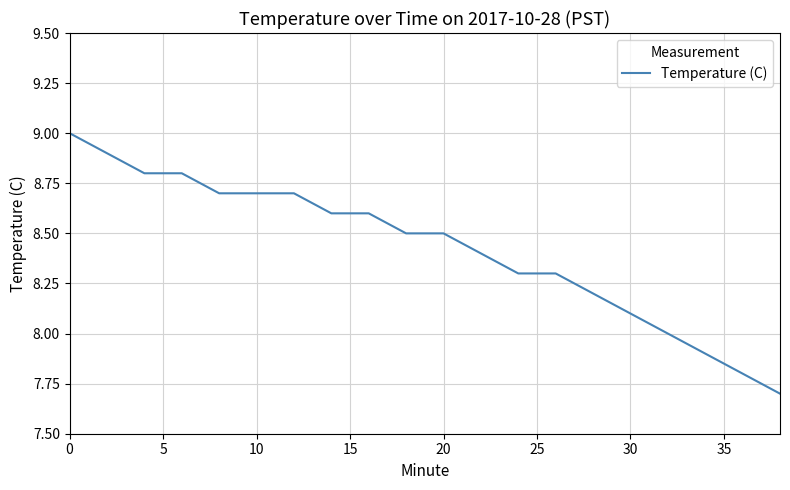

What is the minimum value shown in the chart?

7.7